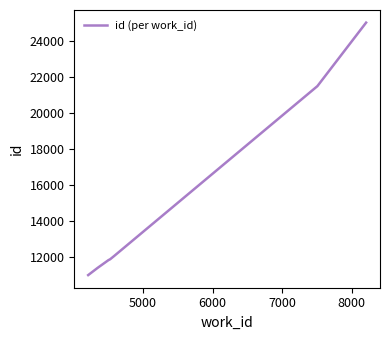

What is the difference between the maximum and minimum values?

14053